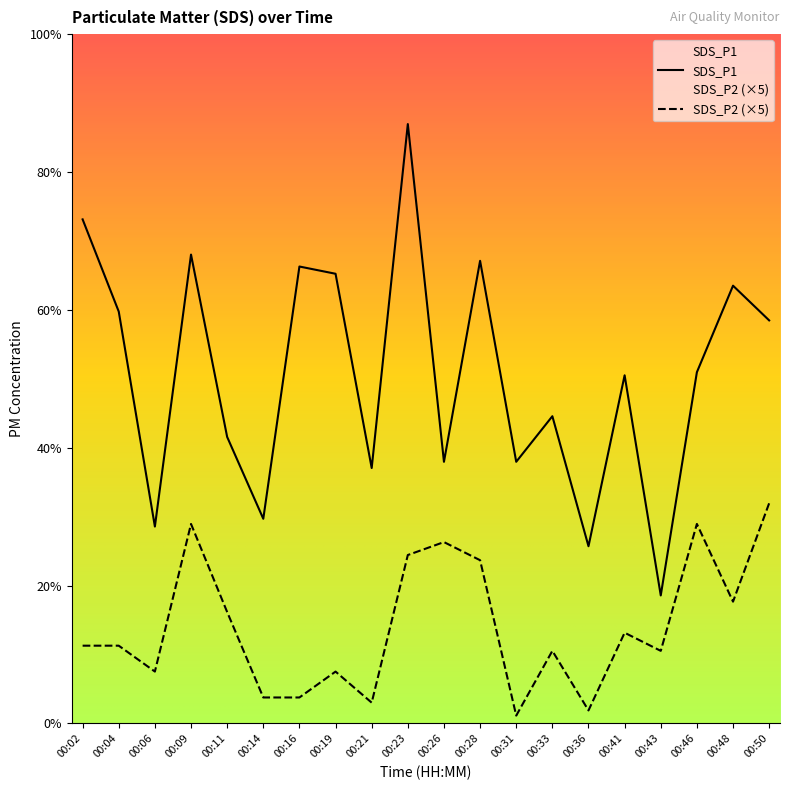

List the series in order of their peak value, lowest first.

SDS_P2 (×5), SDS_P1